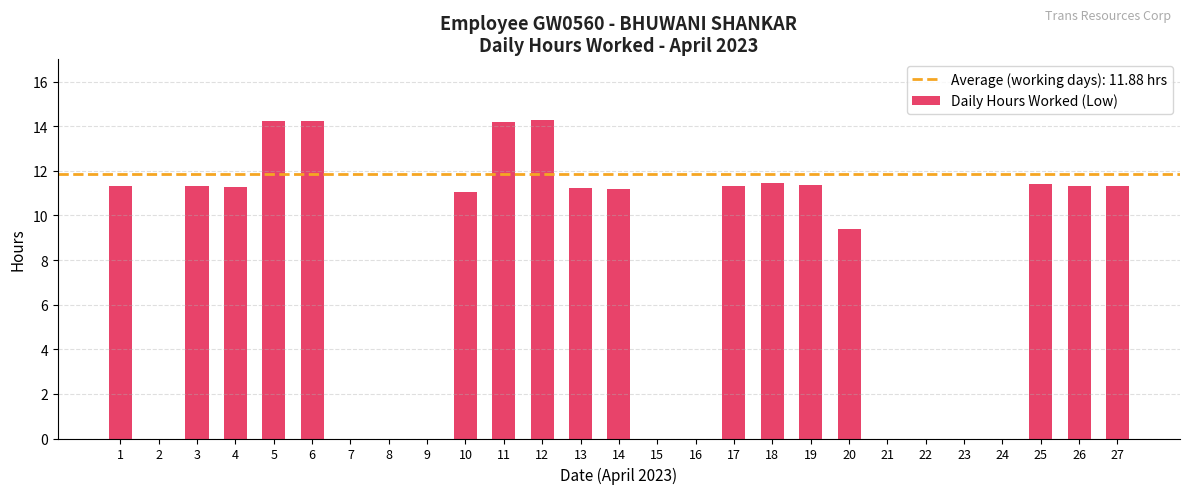

What is the change in value from 5 to 20?

-4.9